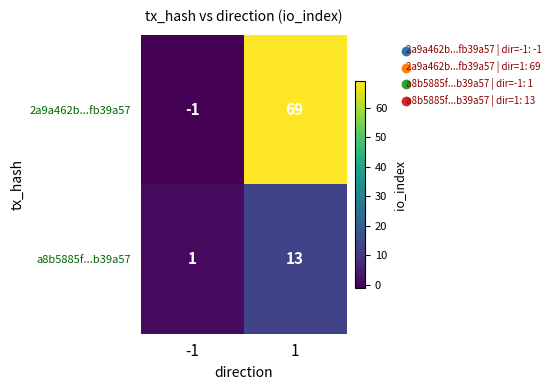

List the series in order of their overall mean, highest first.

2a9a462b...fb39a57, a8b5885f...b39a57